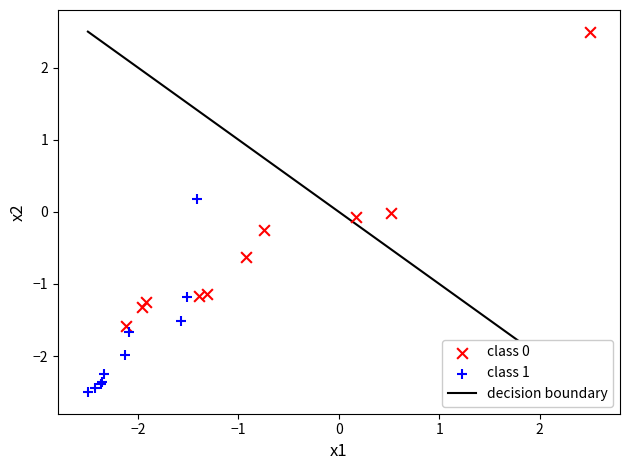

Which series reaches the minimum Y coordinate?

class 1